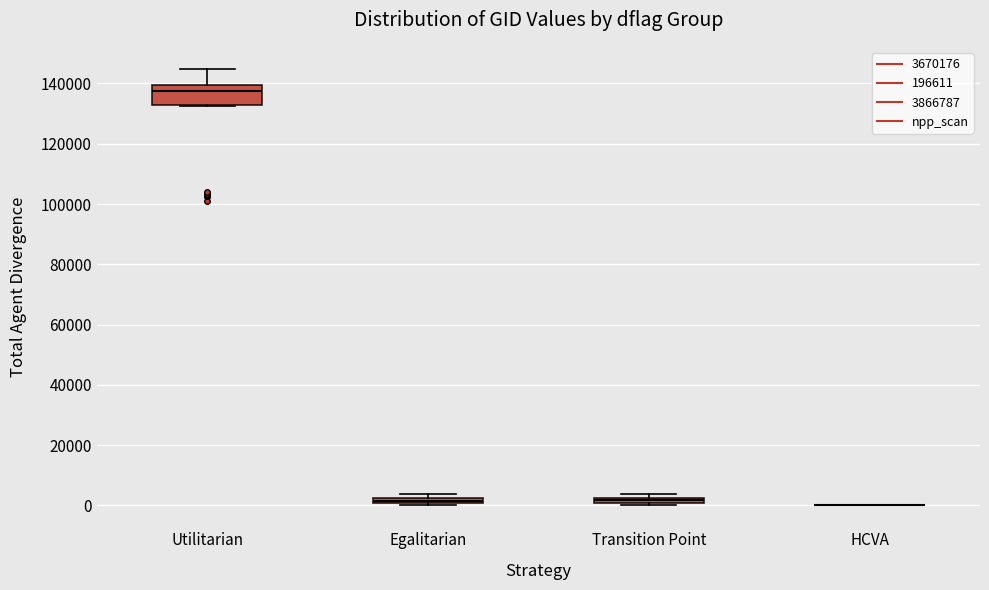

Where is the lower edge of the box for Utilitarian on the y-axis? The values are not printed on the chart, so give them approximately, as read against the axis.

132000